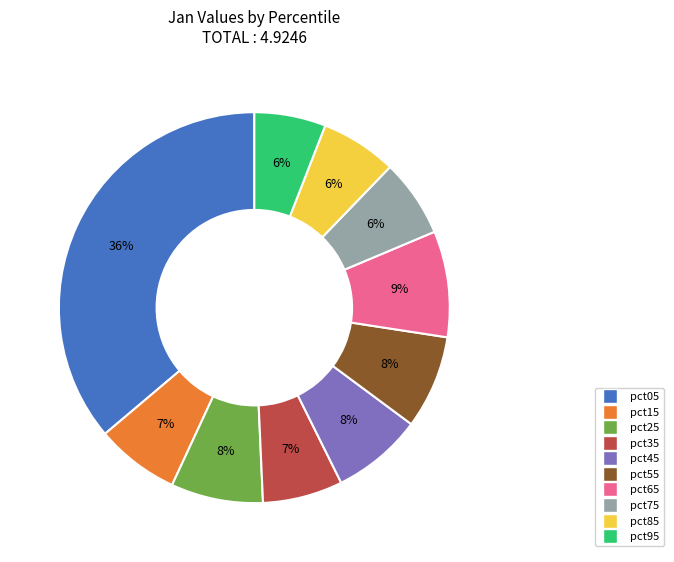

The pct15 slice represents 7% of the pie. True or false?

True